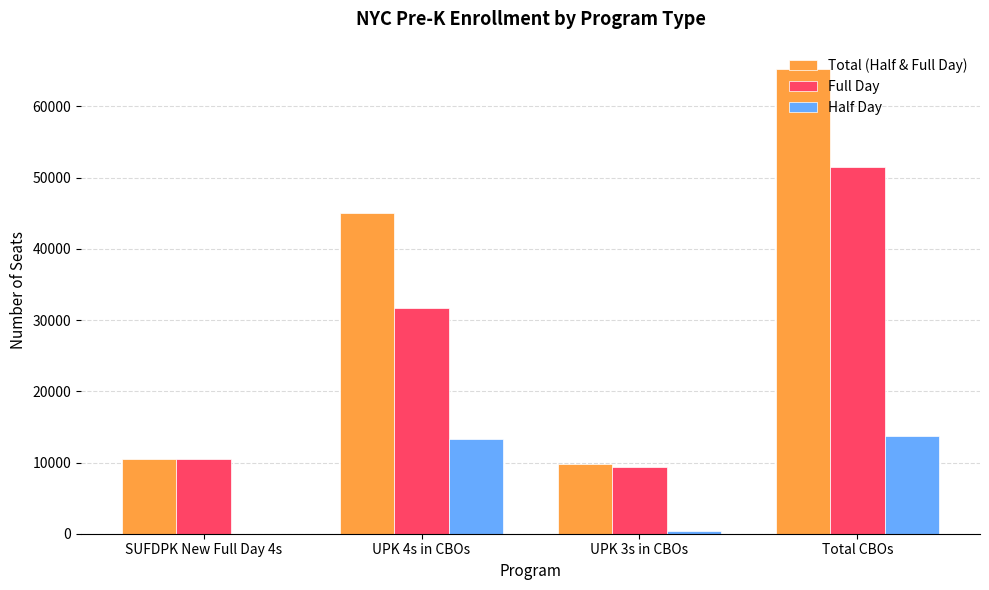

Which series changed the most between UPK 3s in CBOs and Total CBOs?

Total (Half & Full Day)